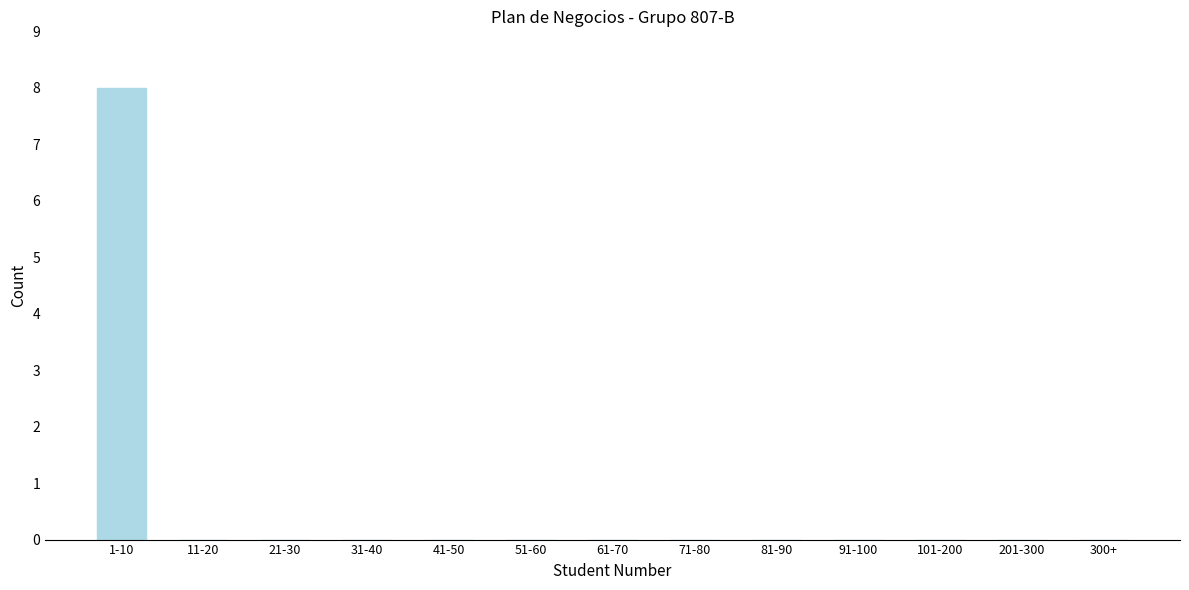

Reading left to right, list all the values displayed in this chart.

1-10=8	11-20=0	21-30=0	31-40=0	41-50=0	51-60=0	61-70=0	71-80=0	81-90=0	91-100=0	101-200=0	201-300=0	300+=0